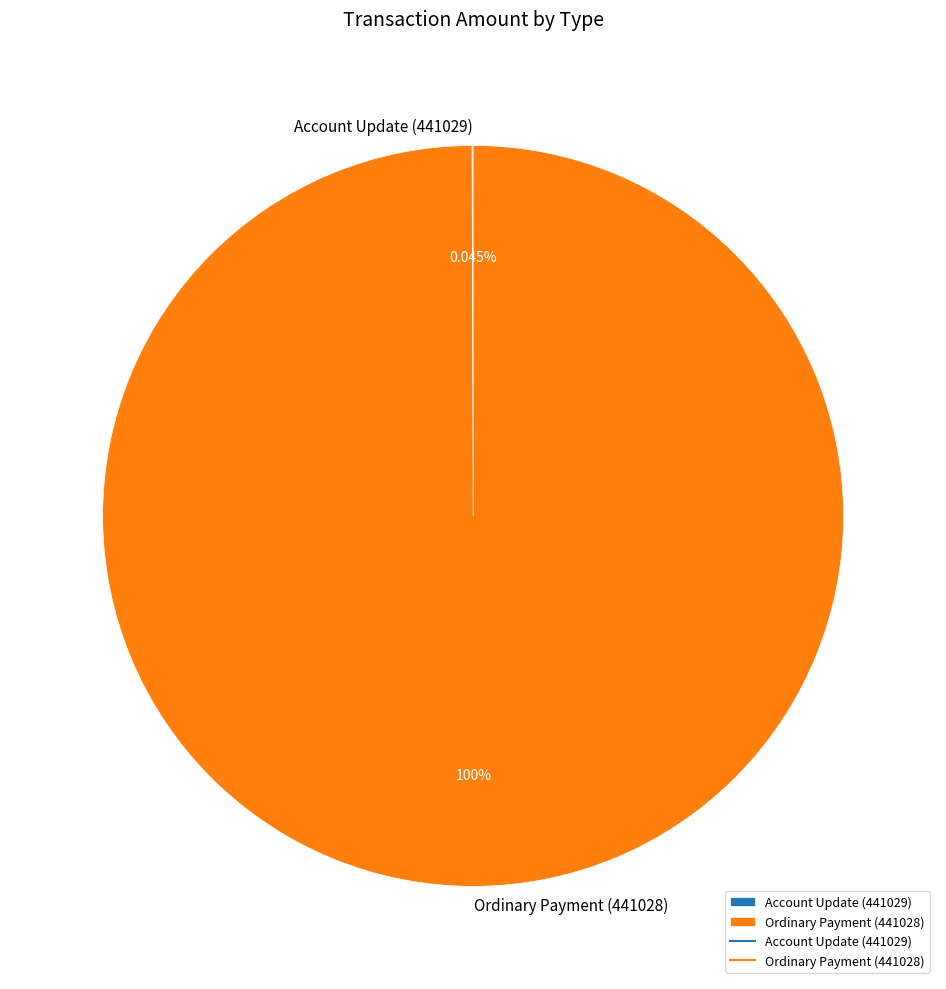

Is there any slice that represents more than half of the pie?

Yes